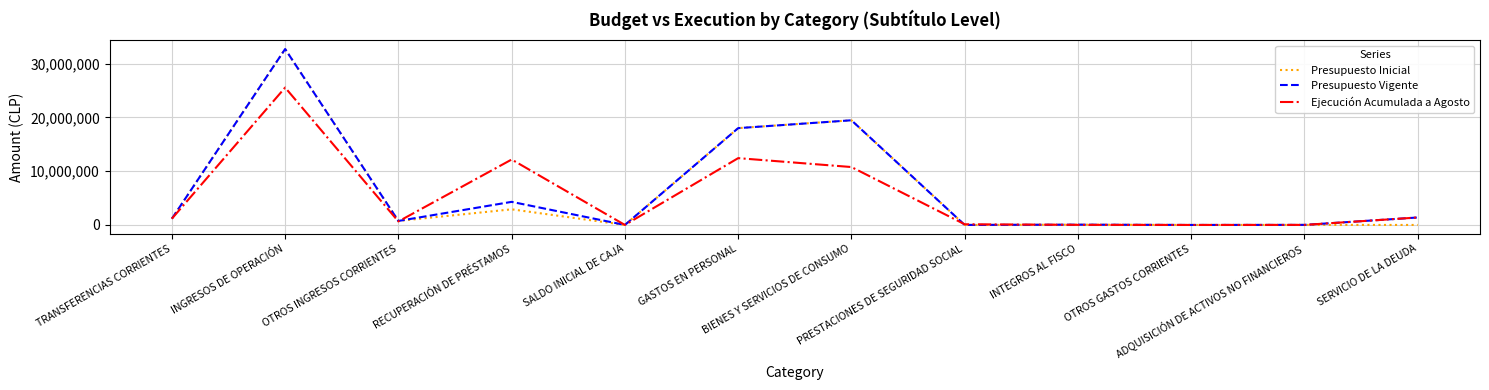

What is the highest value of the Ejecución Acumulada a Agosto series?

25554503